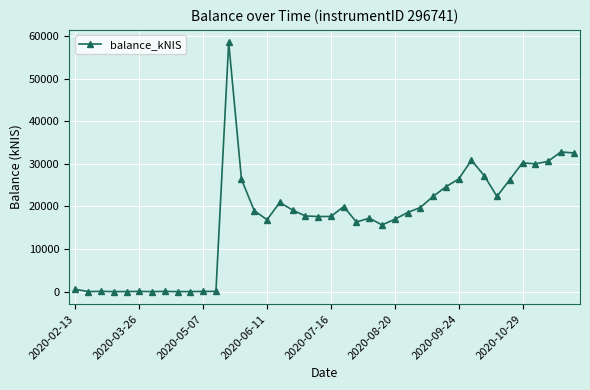

What is the maximum value shown in the chart?

58486.1